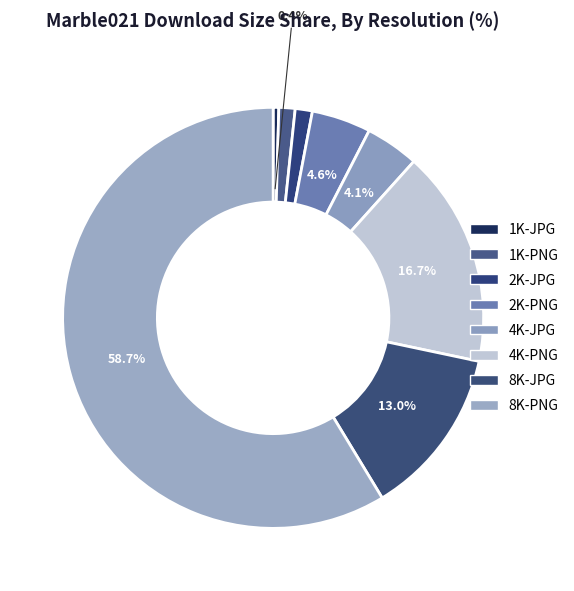

How many segments does this pie chart have?

8